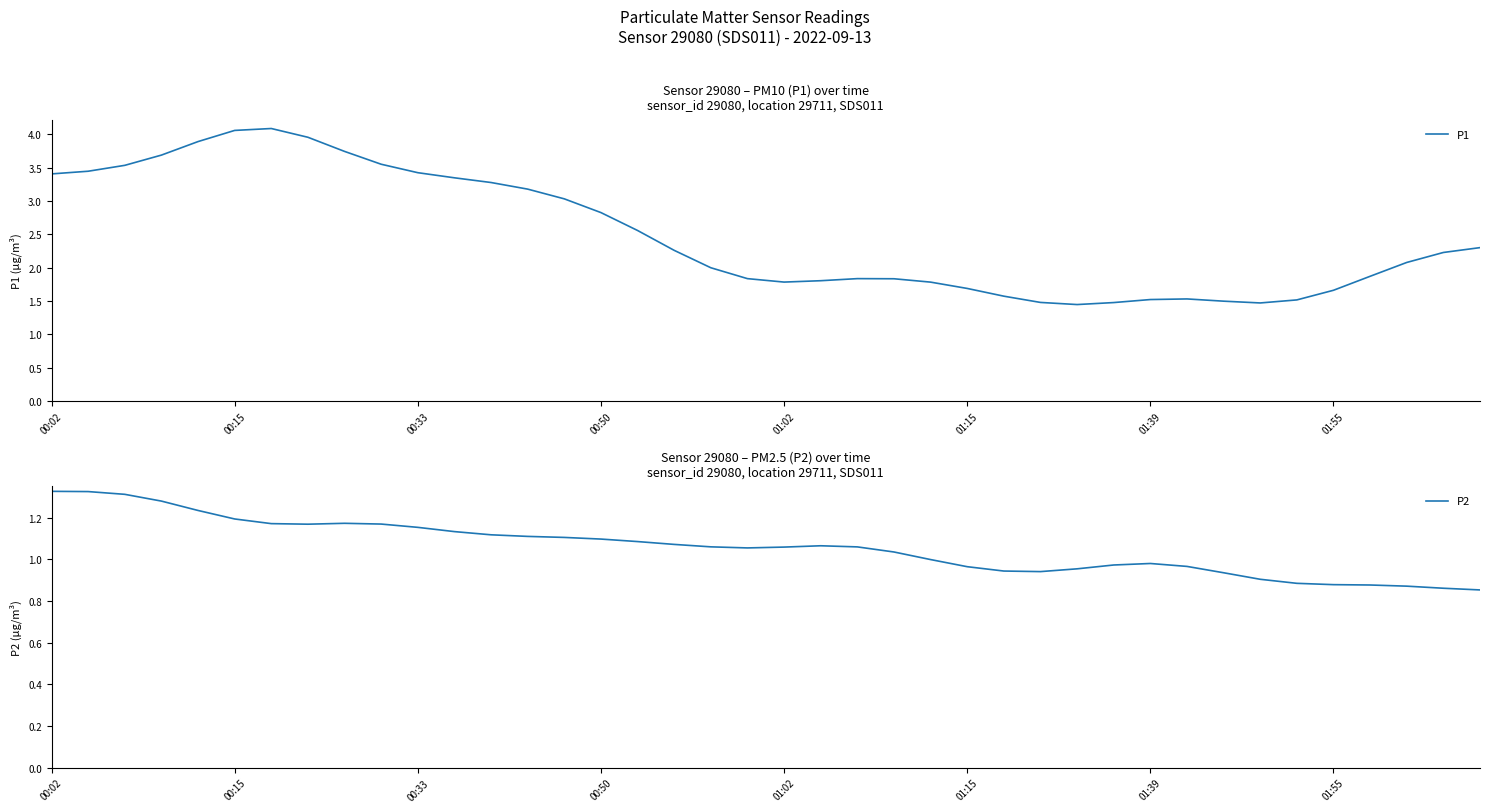

Between 27 and 34, which series saw the biggest shift?

P2